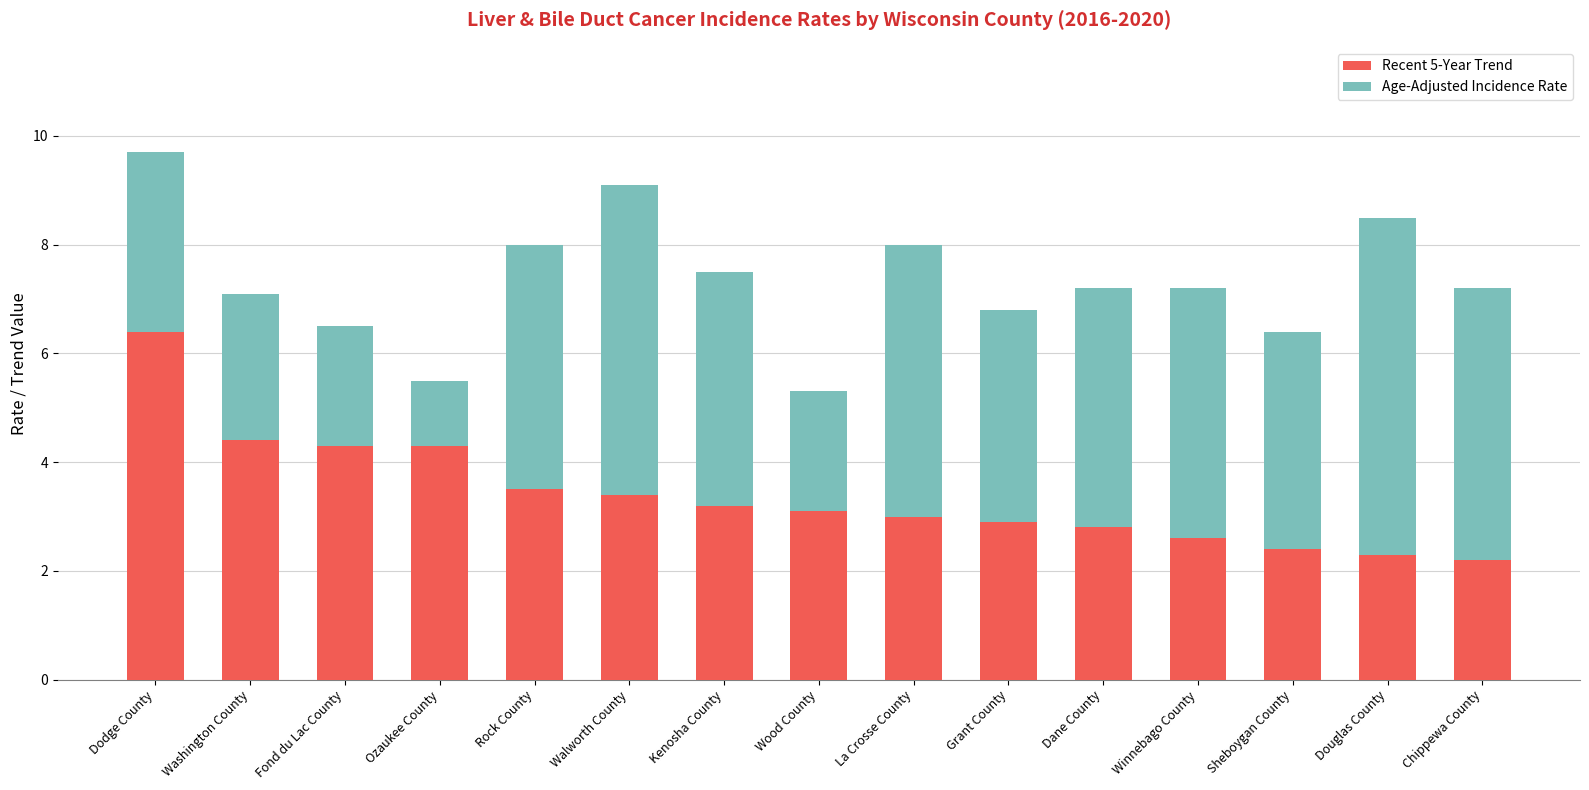

How many data points does each series have?

15